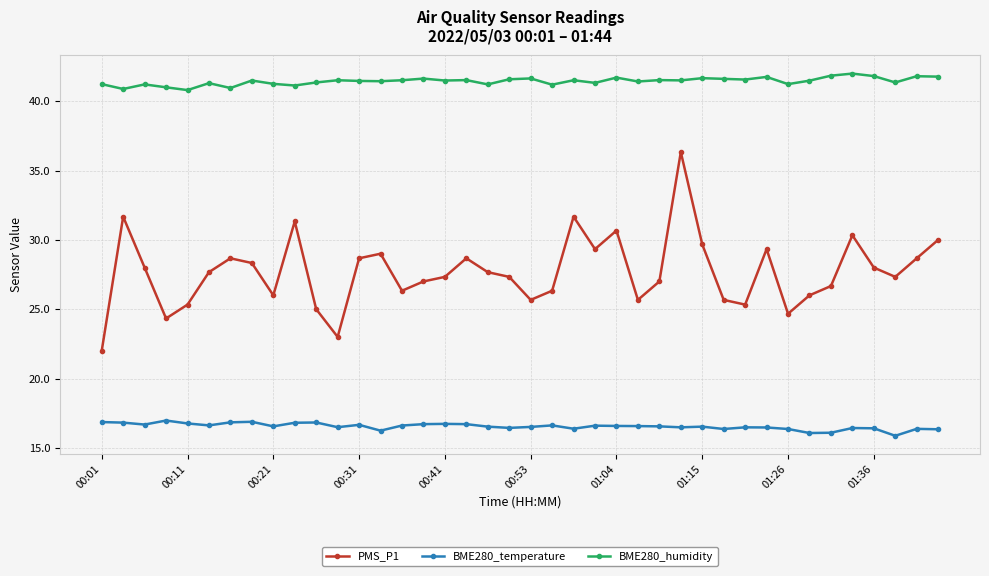

Which series has the widest spread of values?

PMS_P1